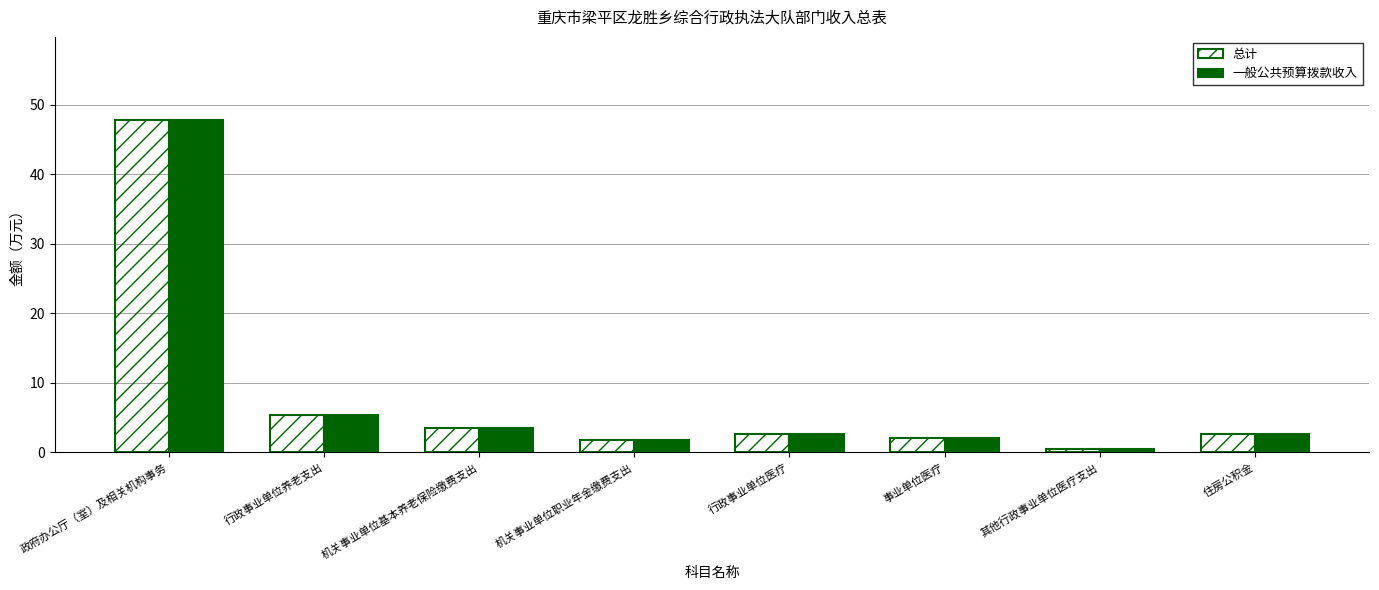

Count the number of data series in this chart.

2